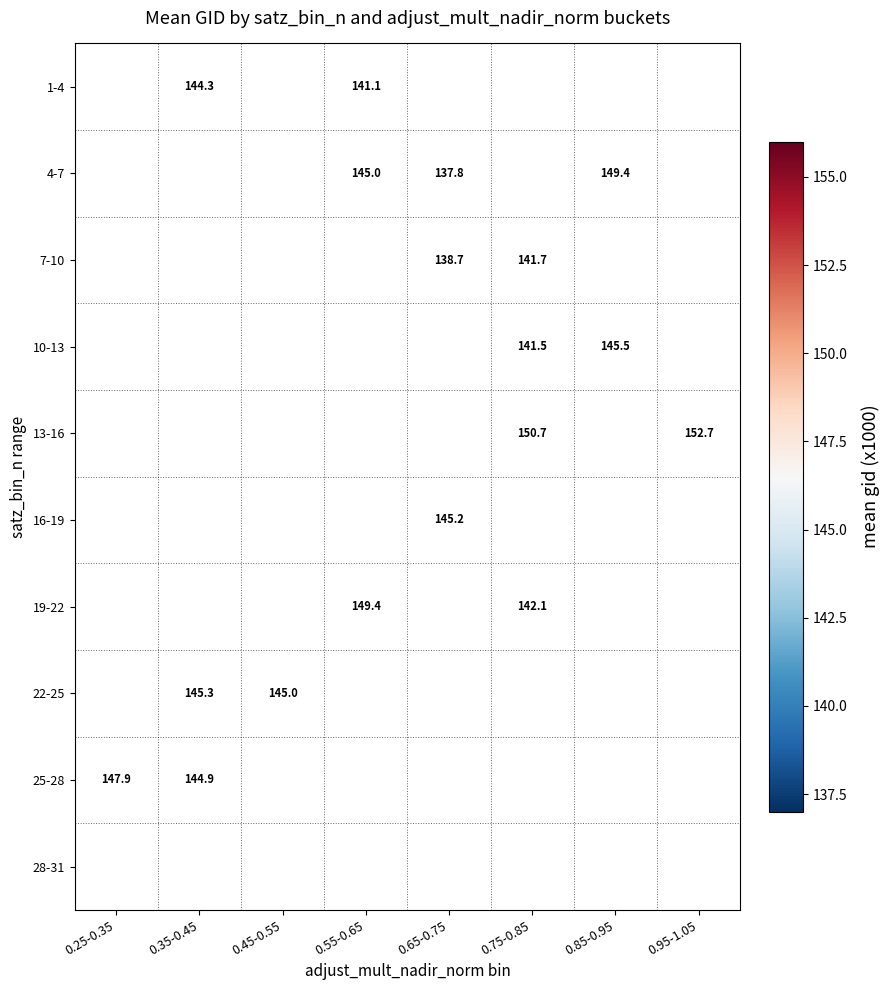

Read the 4-7 value at 0.65-0.75.

137.8